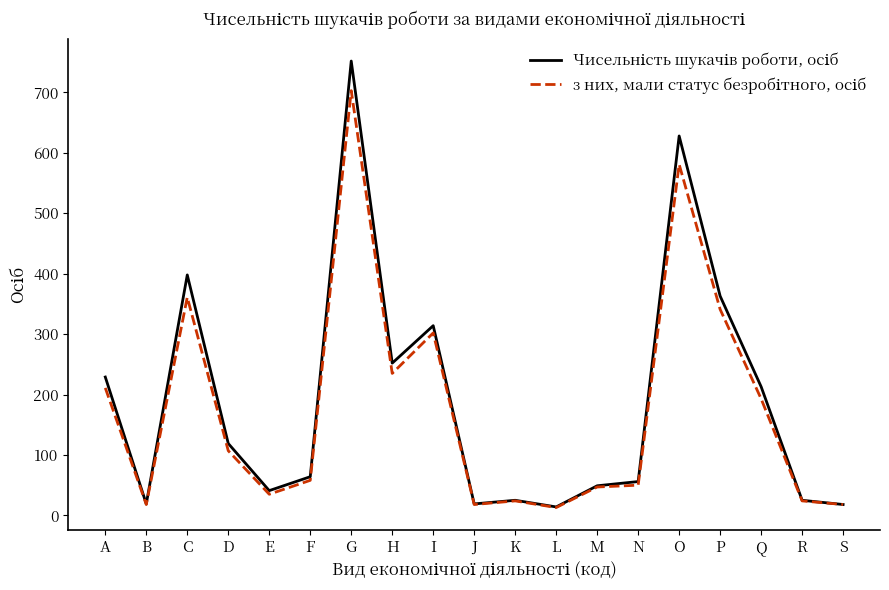

What is the minimum value shown in the chart?

13